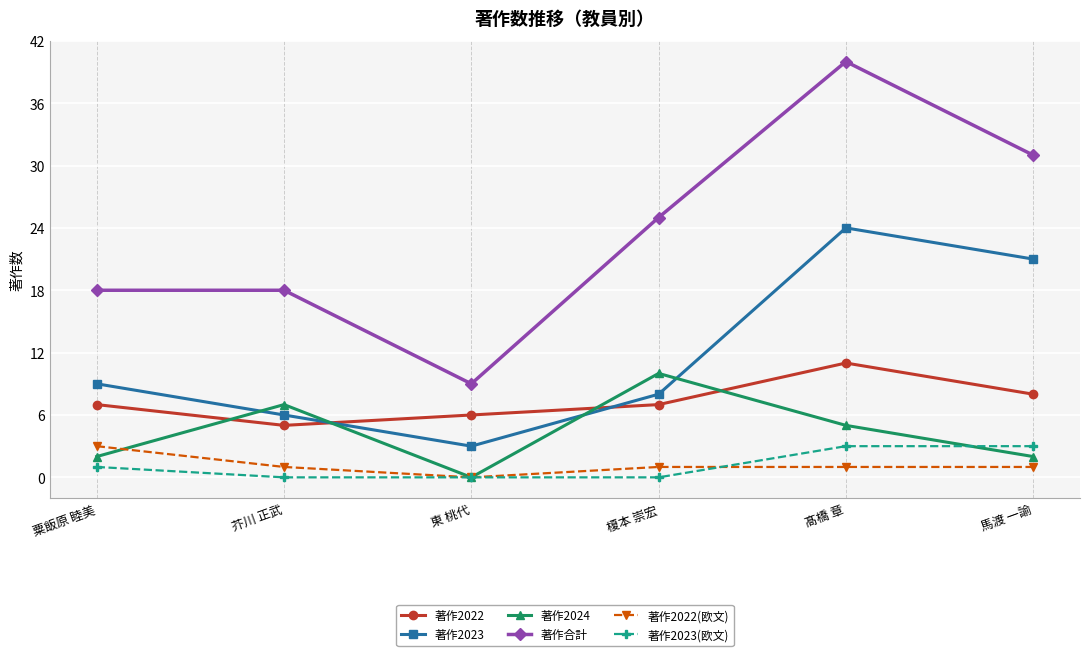

What is the label of the 2nd point from the right?

髙橋 章